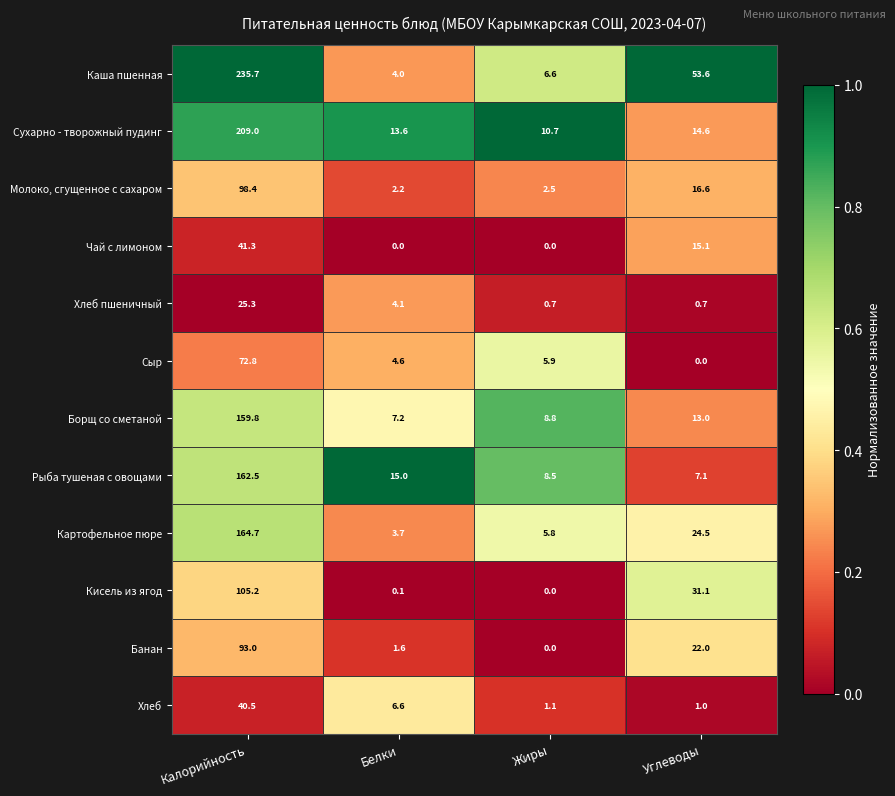

At how many categories does at least one series exceed 0?

4